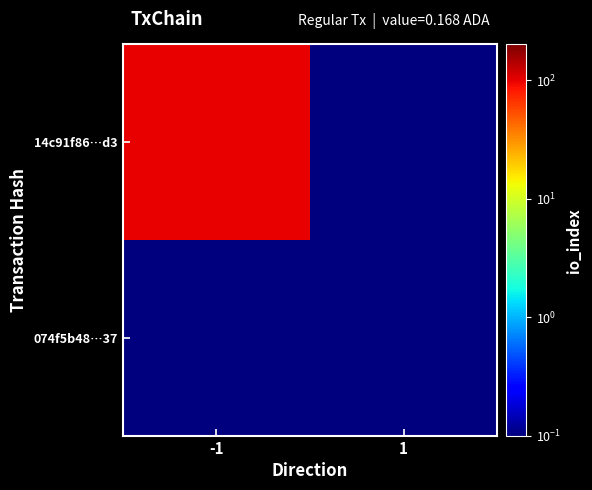

Count the number of categories in the chart.

2